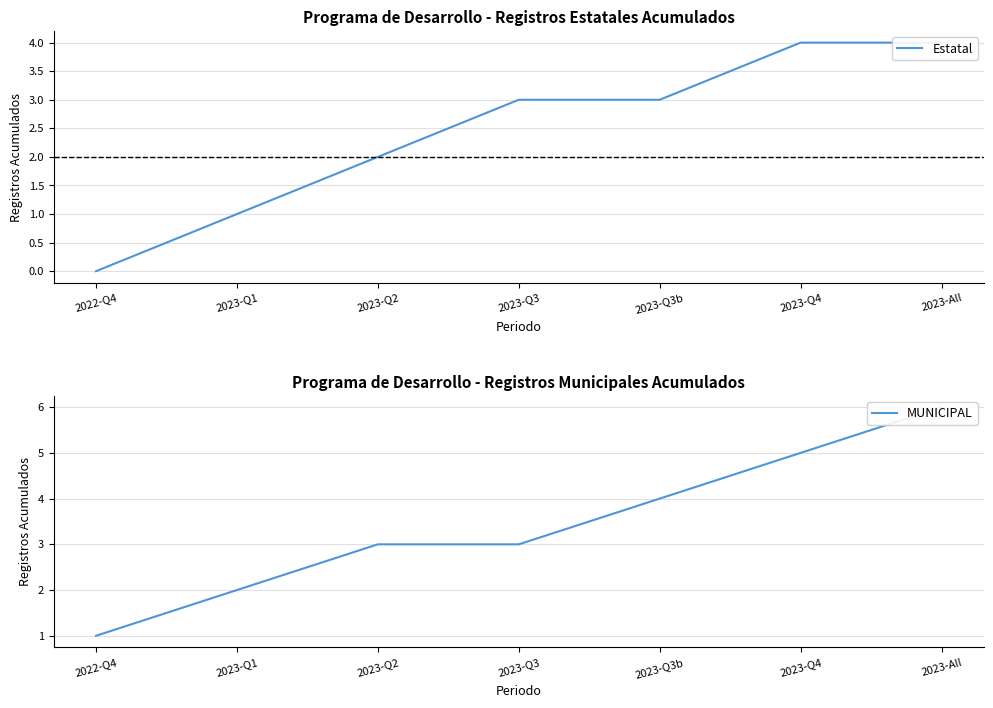

The Estatal series shows 1 at 2023-Q3b. True or false?

False